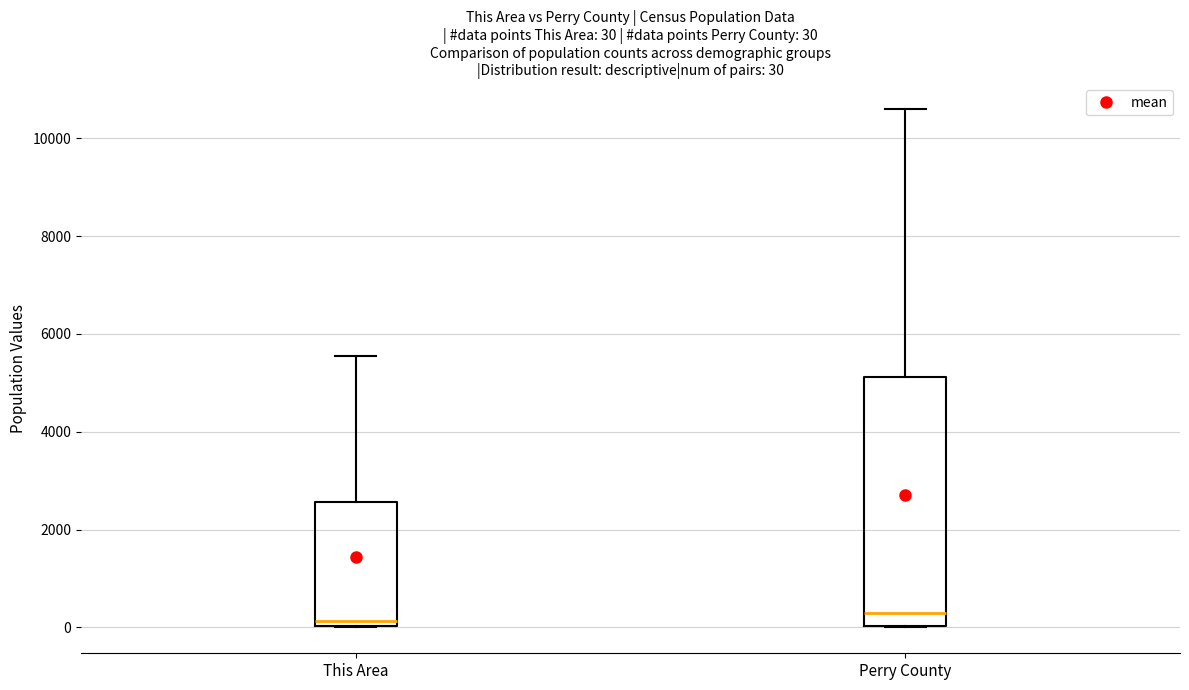

Which box is the tallest, from its lower edge to its upper edge?

Perry County